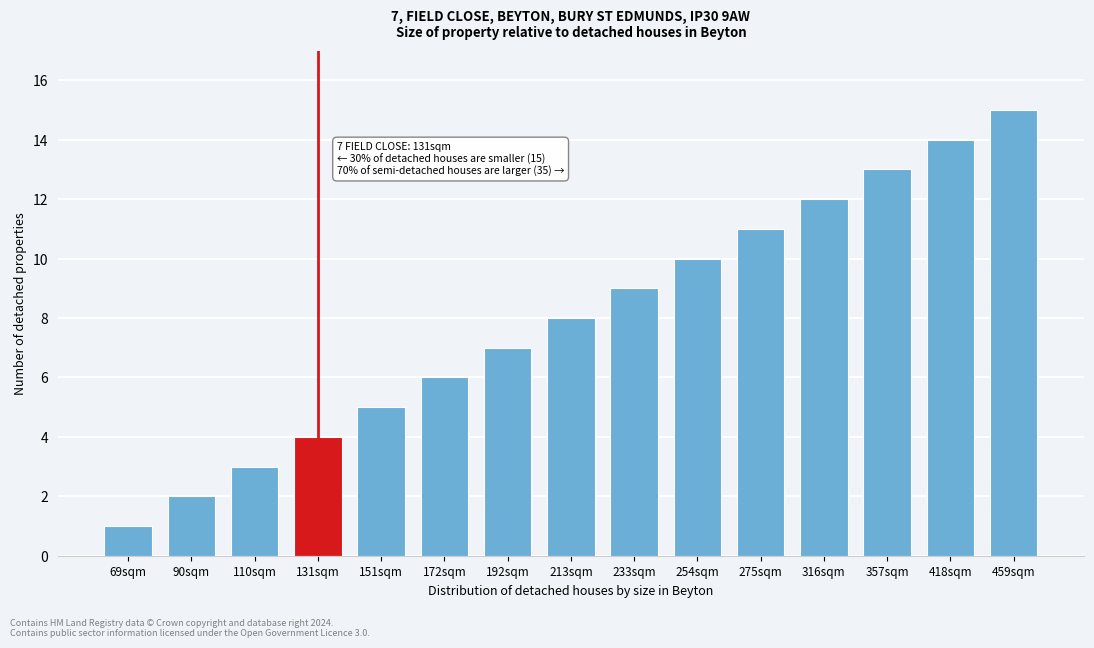

True or false: the data shows 7 at 192sqm.

True